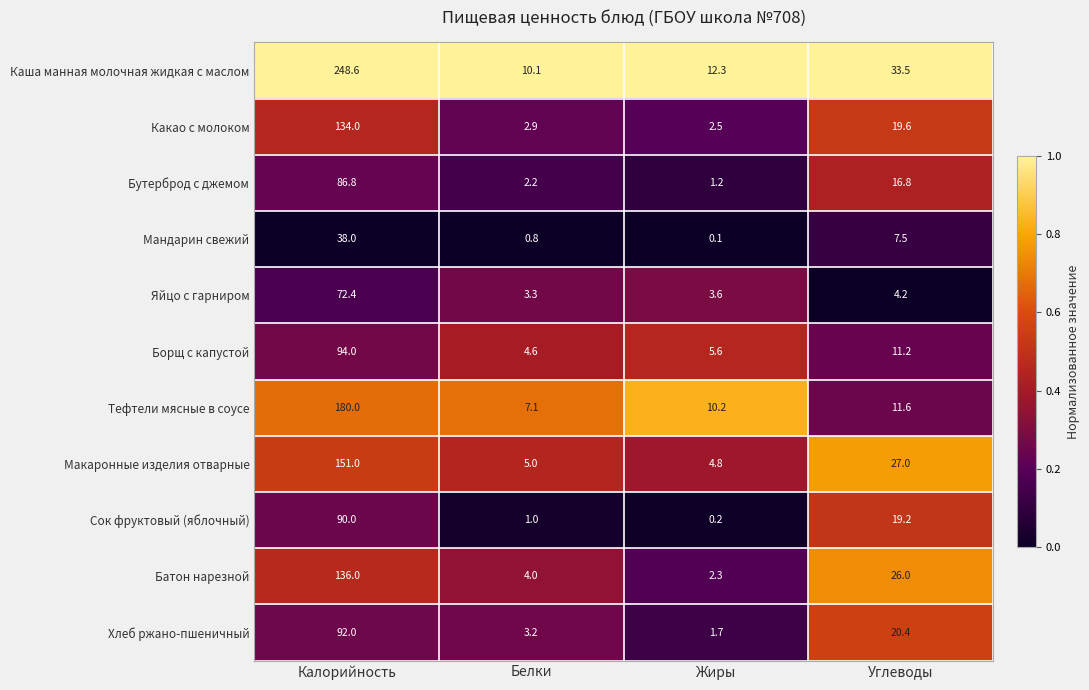

Rank the series by their maximum value, from highest to lowest.

Каша манная молочная жидкая с маслом, Тефтели мясные в соусе, Макаронные изделия отварные, Батон нарезной, Какао с молоком, Борщ с капустой, Хлеб ржано-пшеничный, Сок фруктовый (яблочный), Бутерброд с джемом, Яйцо с гарниром, Мандарин свежий